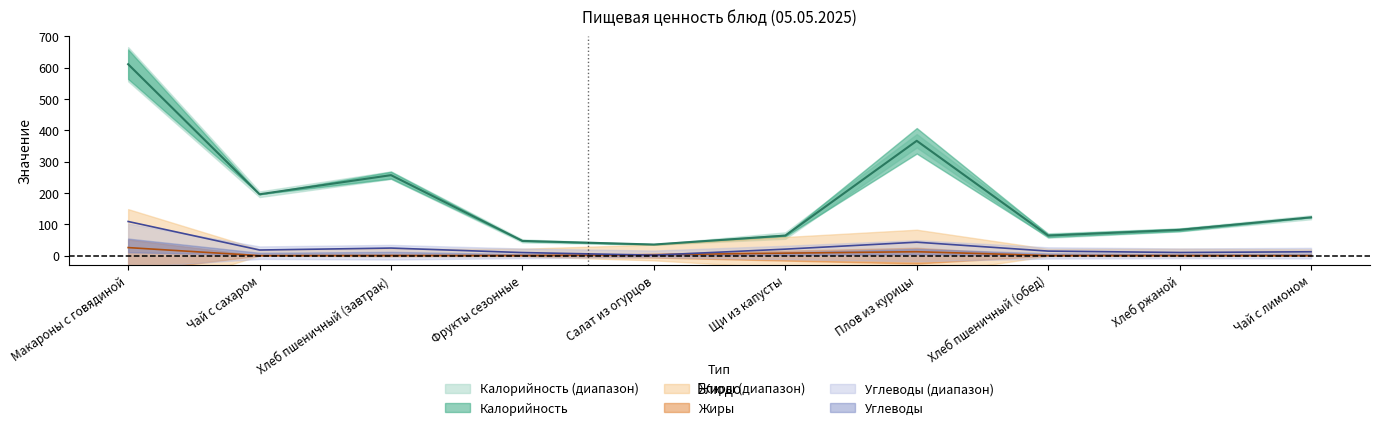

Does the chart have visible grid lines?

No